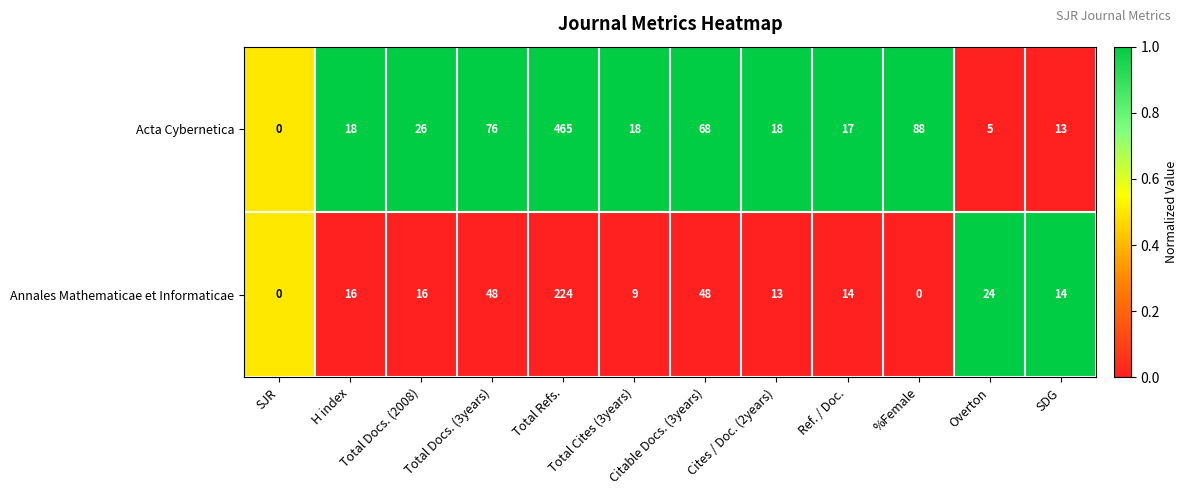

What is the difference between the second highest and second lowest values in the Annales Mathematicae et Informaticae series?

48